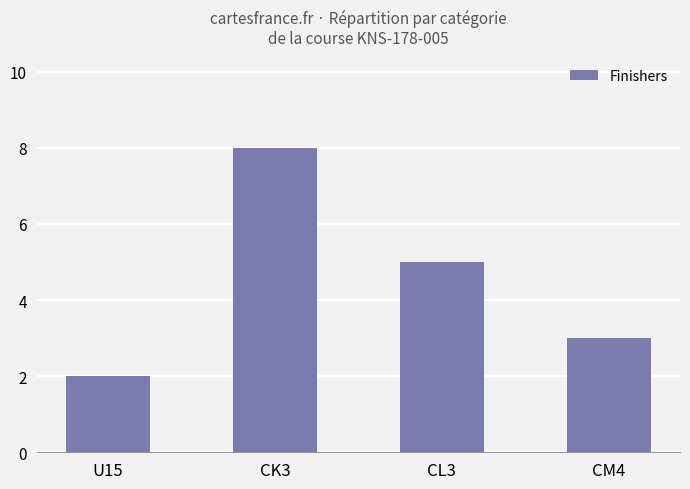

The chart shows a value of 13 at CK3. True or false?

False